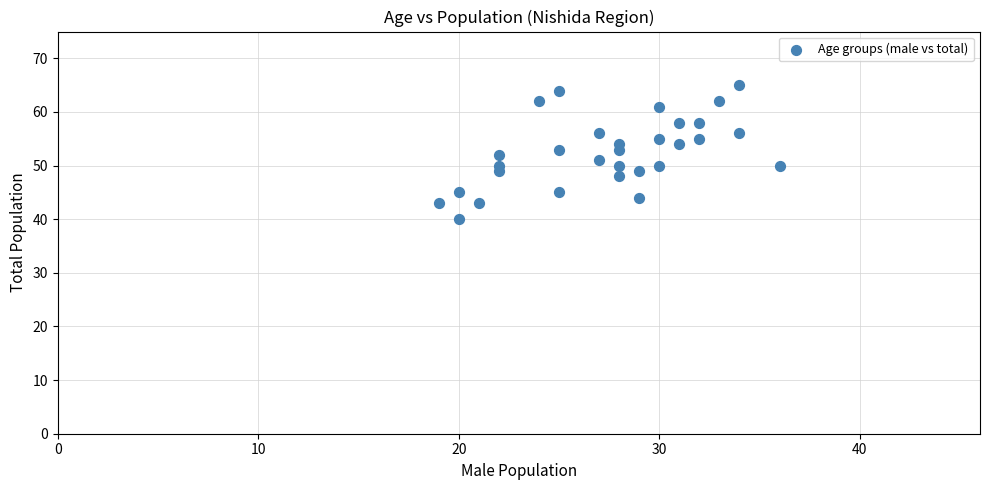

What is the range of X values (max minus min)?

17